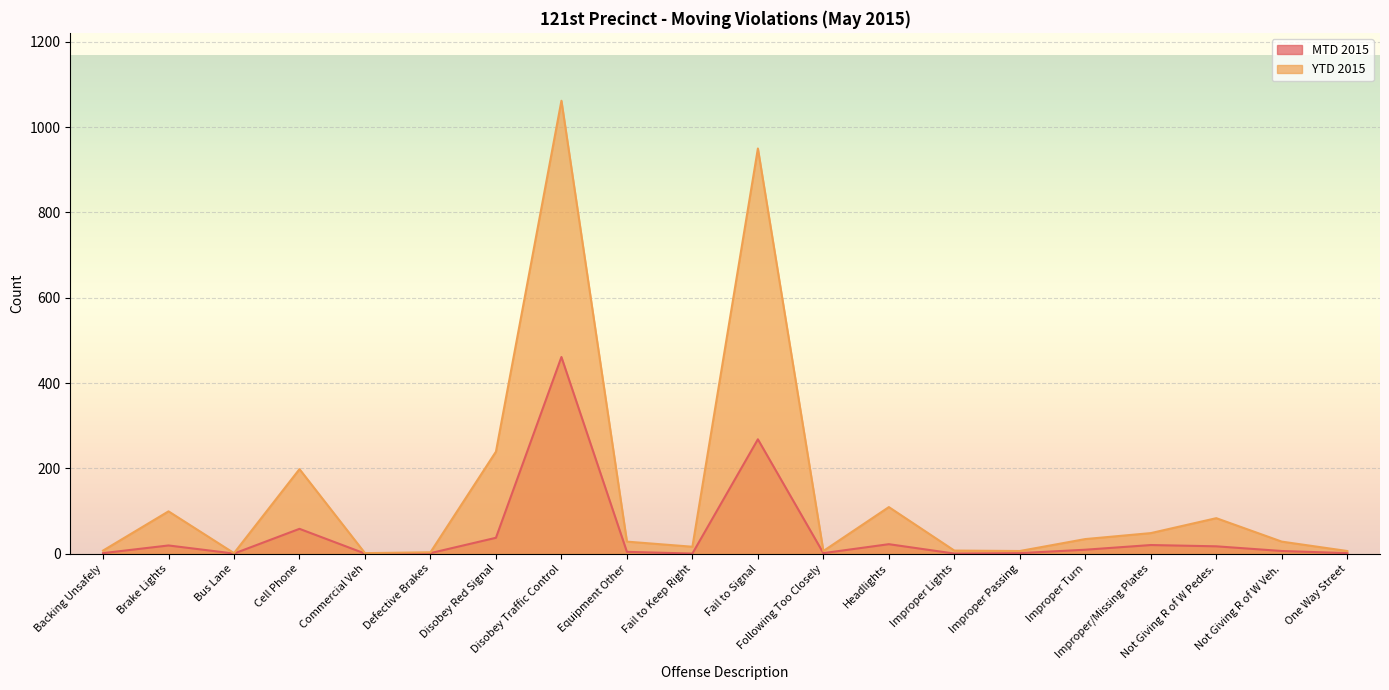

True or false: MTD 2015 has more than 1 interior local peaks.

True